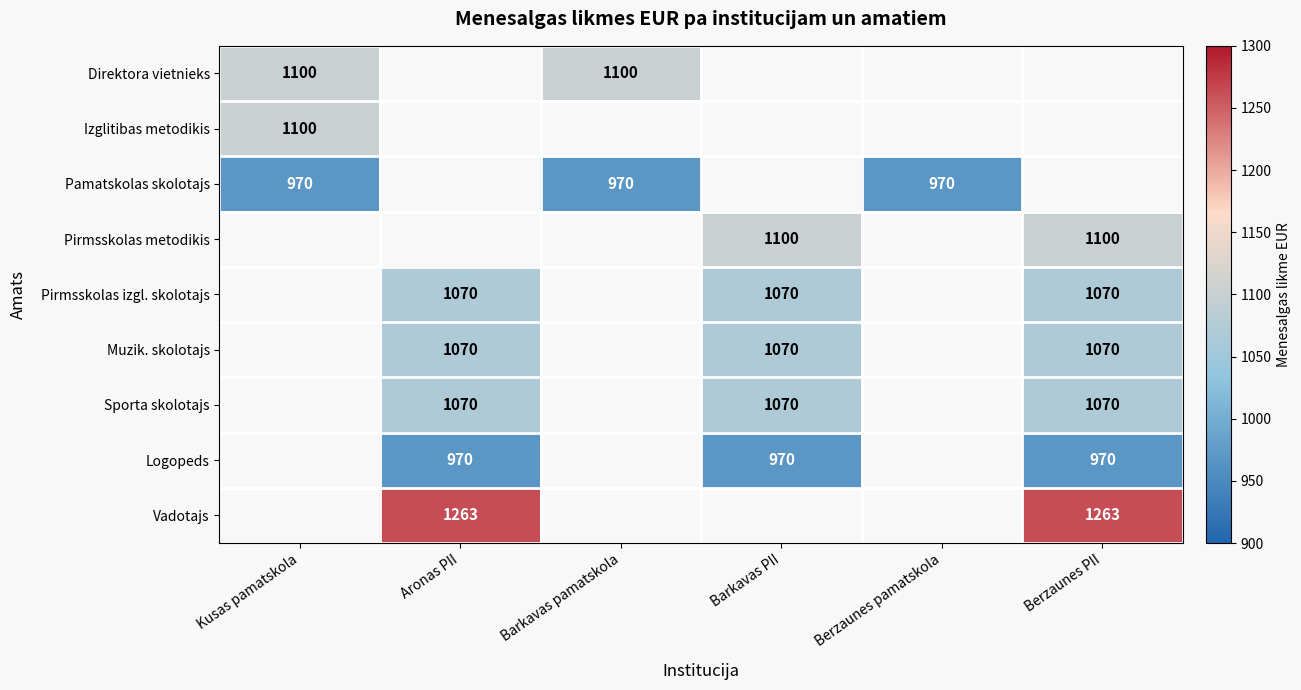

Is it true that Vadotajs equals 1263 at Berzaunes PII?

True